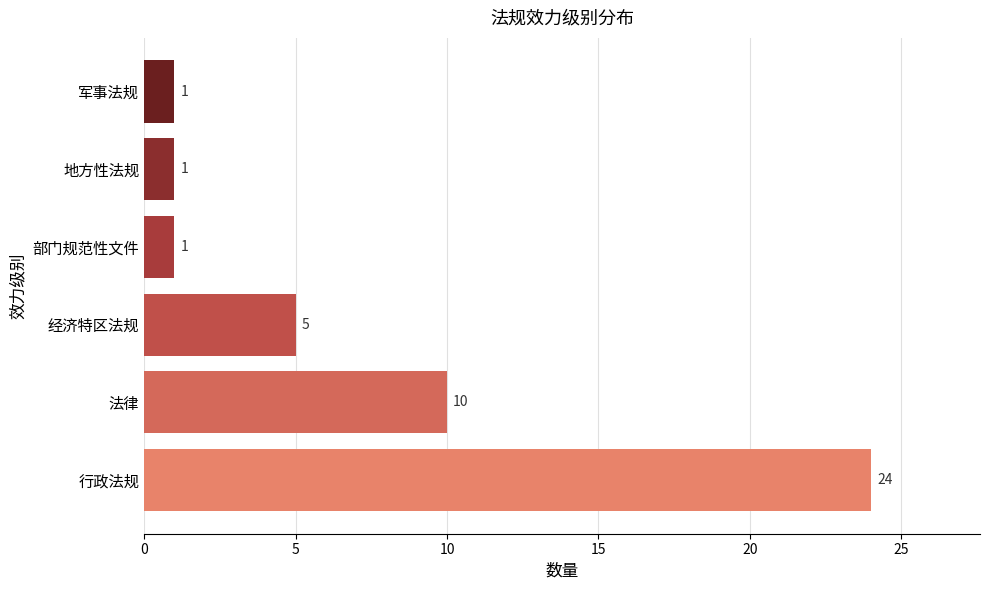

What is the change in value from 行政法规 to 法律?

-14